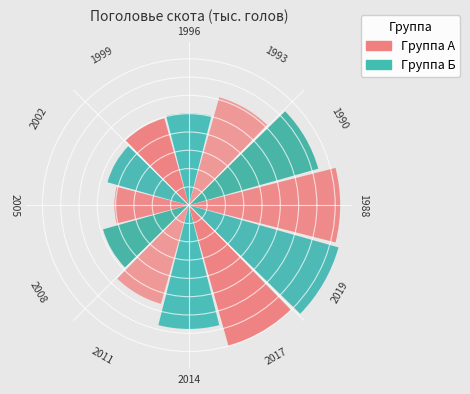

Count the number of slices in the pie.

12